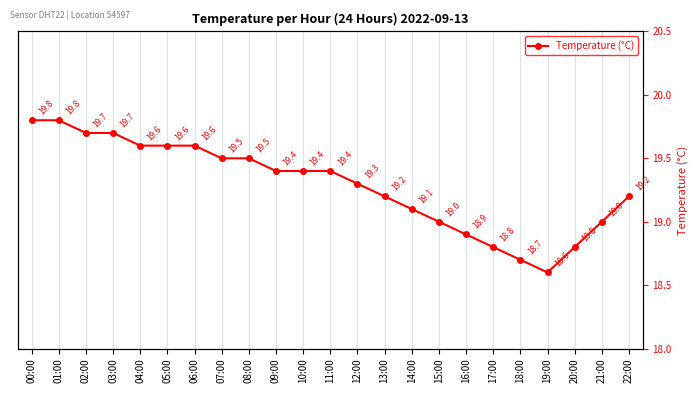

True or false: the data has more than 0 interior local peaks.

False